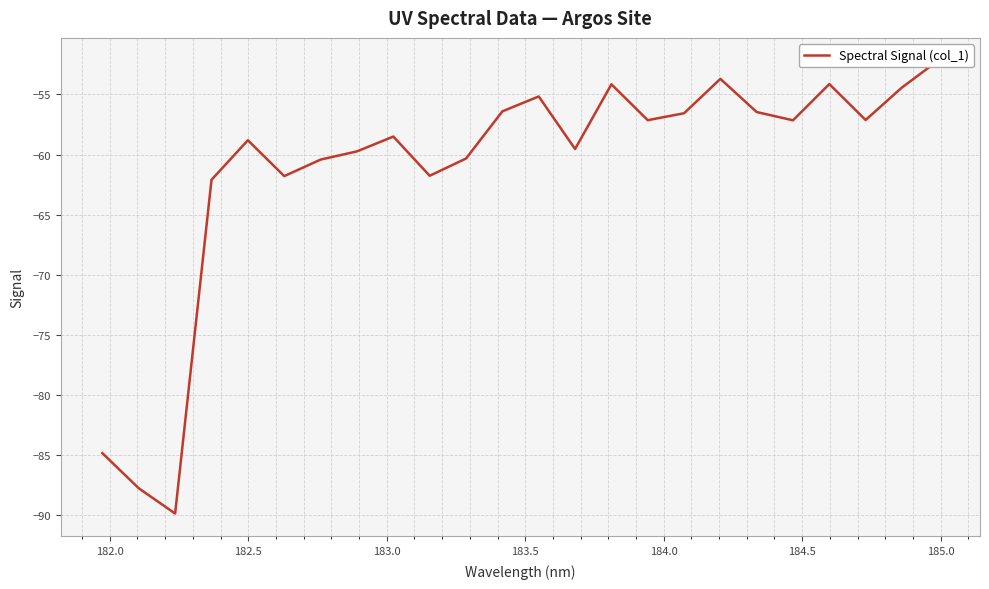

Count the number of categories in the chart.

24